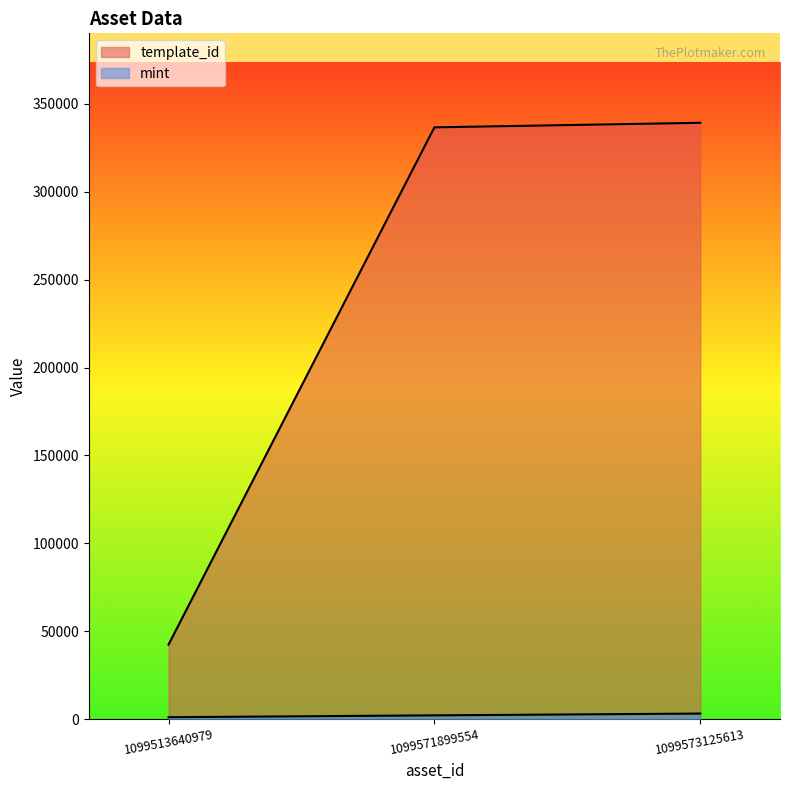

How many lines are shown in the chart?

2